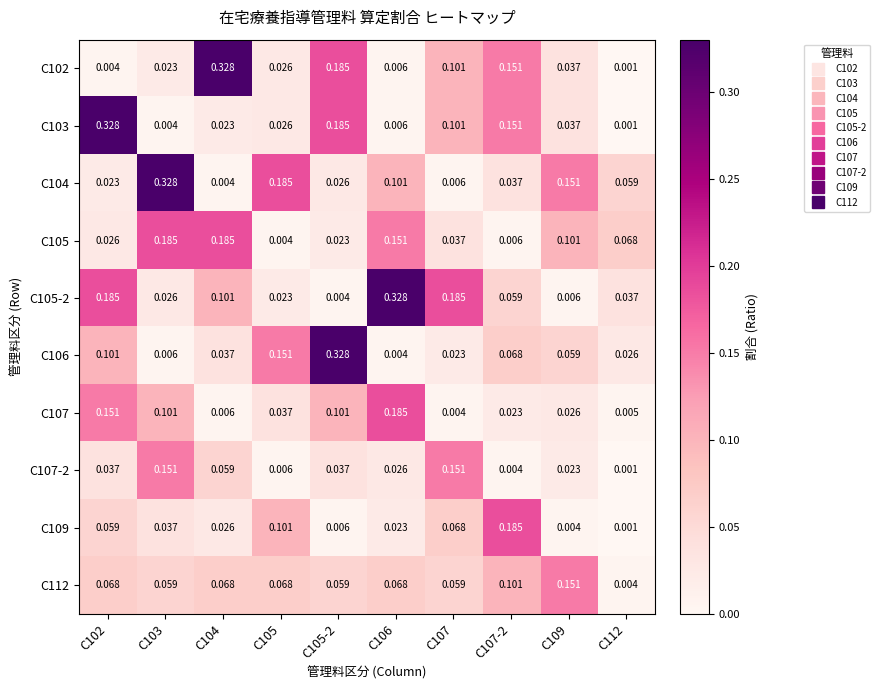

Which series changed the most between C104 and C109?

C102